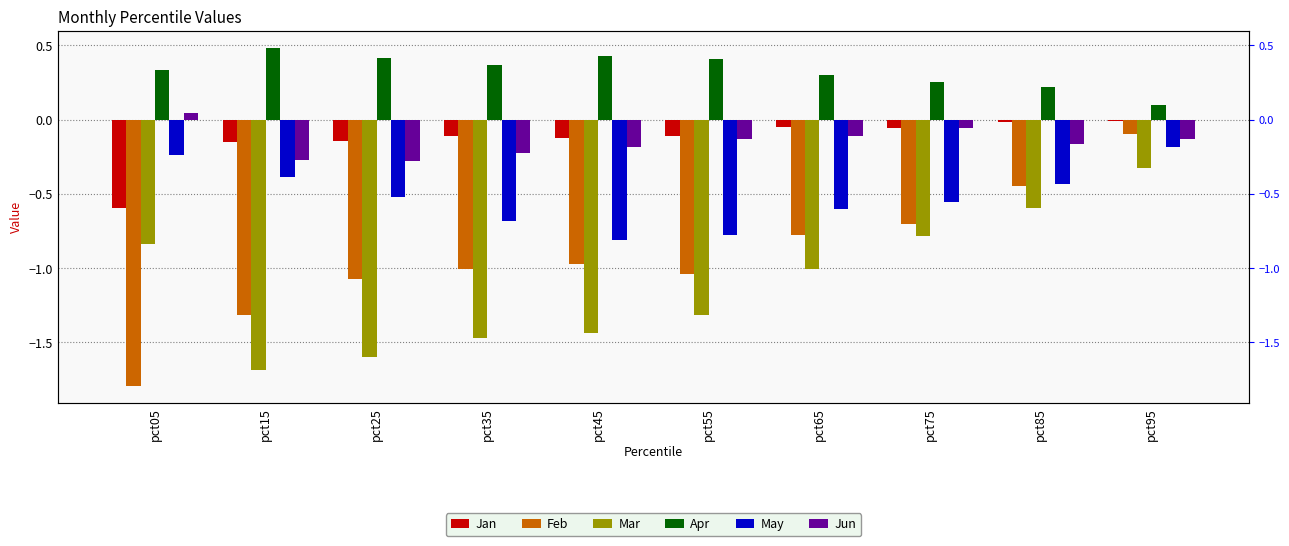

At how many categories does at least one series exceed 0?

10